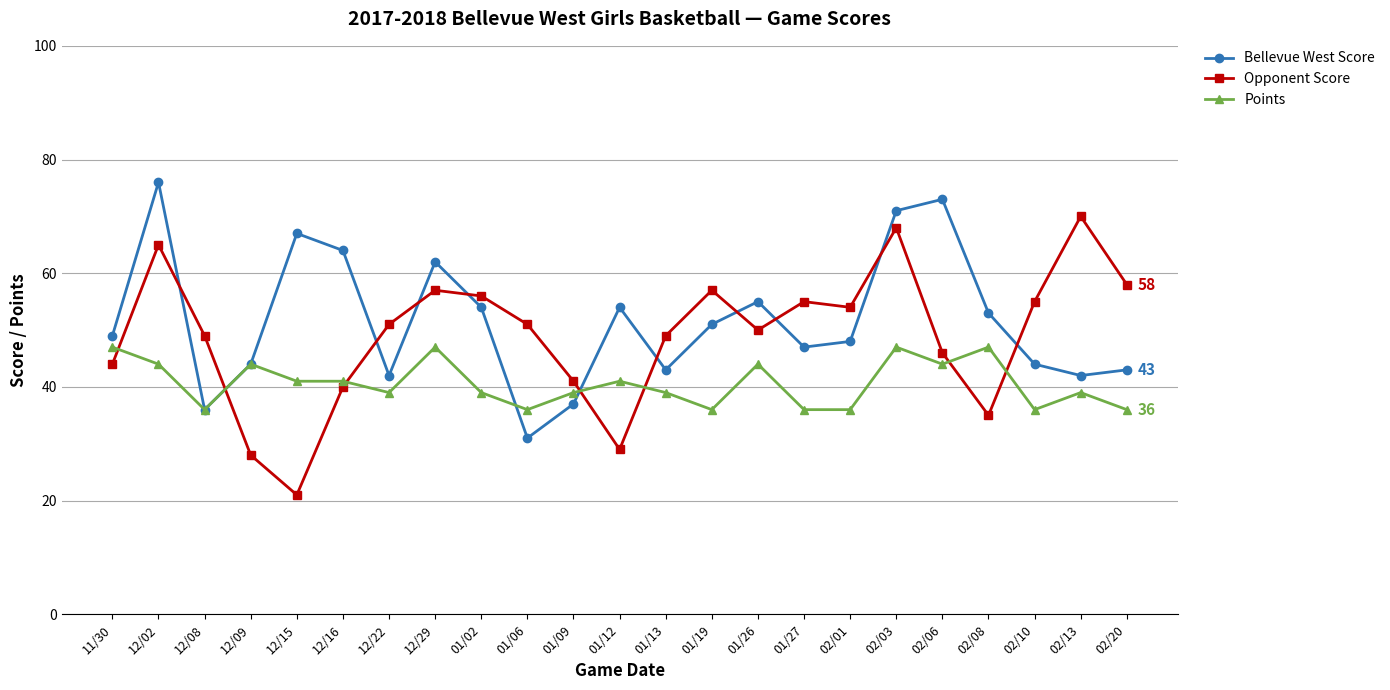

True or false: Opponent Score has more than 2 points higher than both neighbors.

True